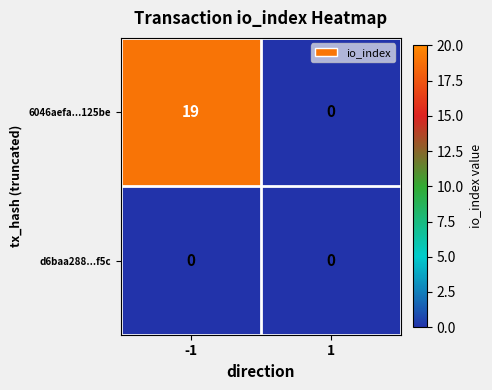

The 6046aefa...125be series shows 19 at -1. True or false?

True